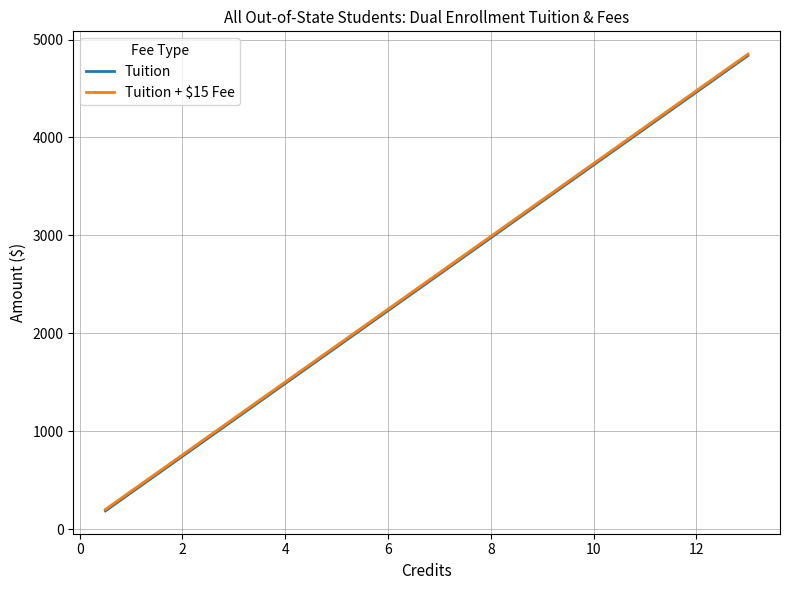

How many distinct data groups are displayed?

2